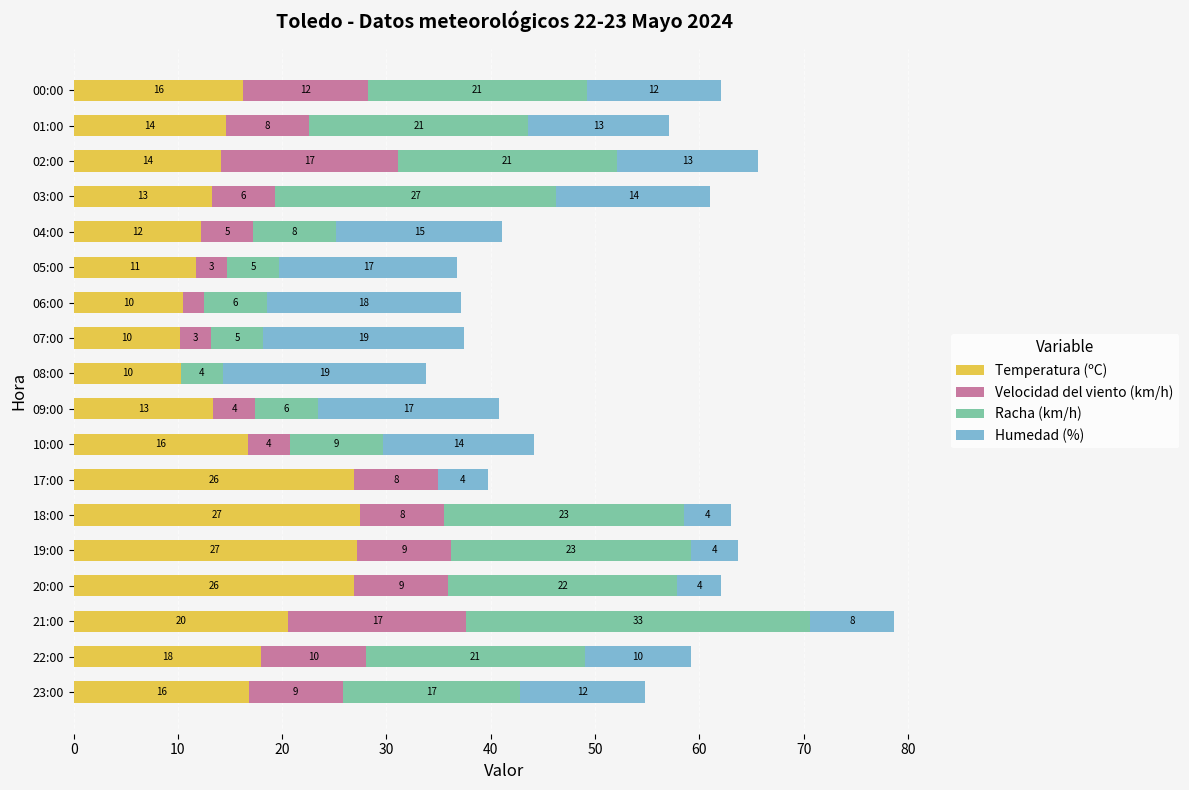

At which category is the sum across all series the highest?

21:00